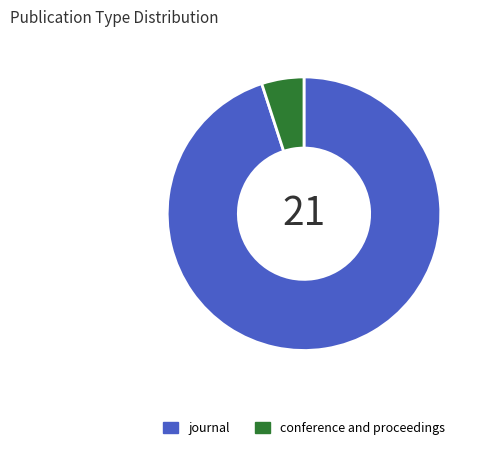

Rank the categories by value from lowest to highest.

conference and proceedings, journal